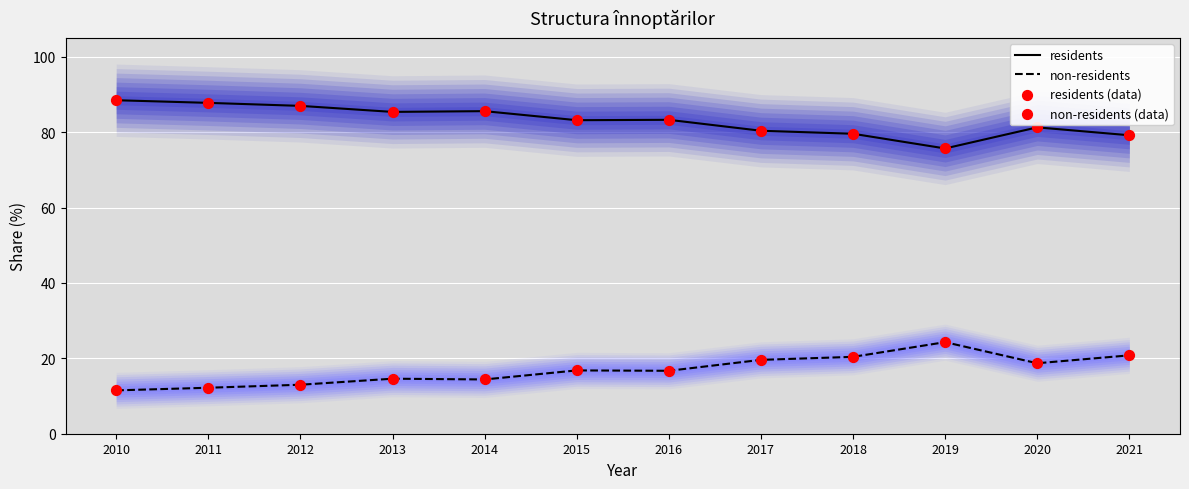

What are all the series names shown in the legend?

residents, non-residents, residents (data points), non-residents (data points)